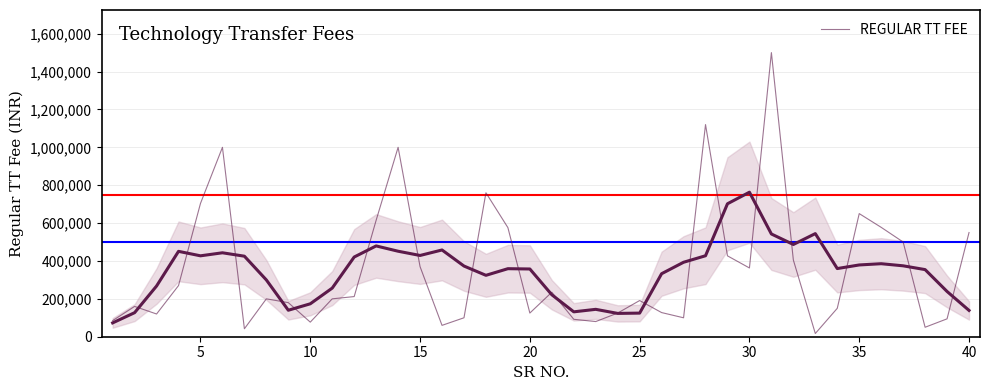

How many data points does each series have?

40